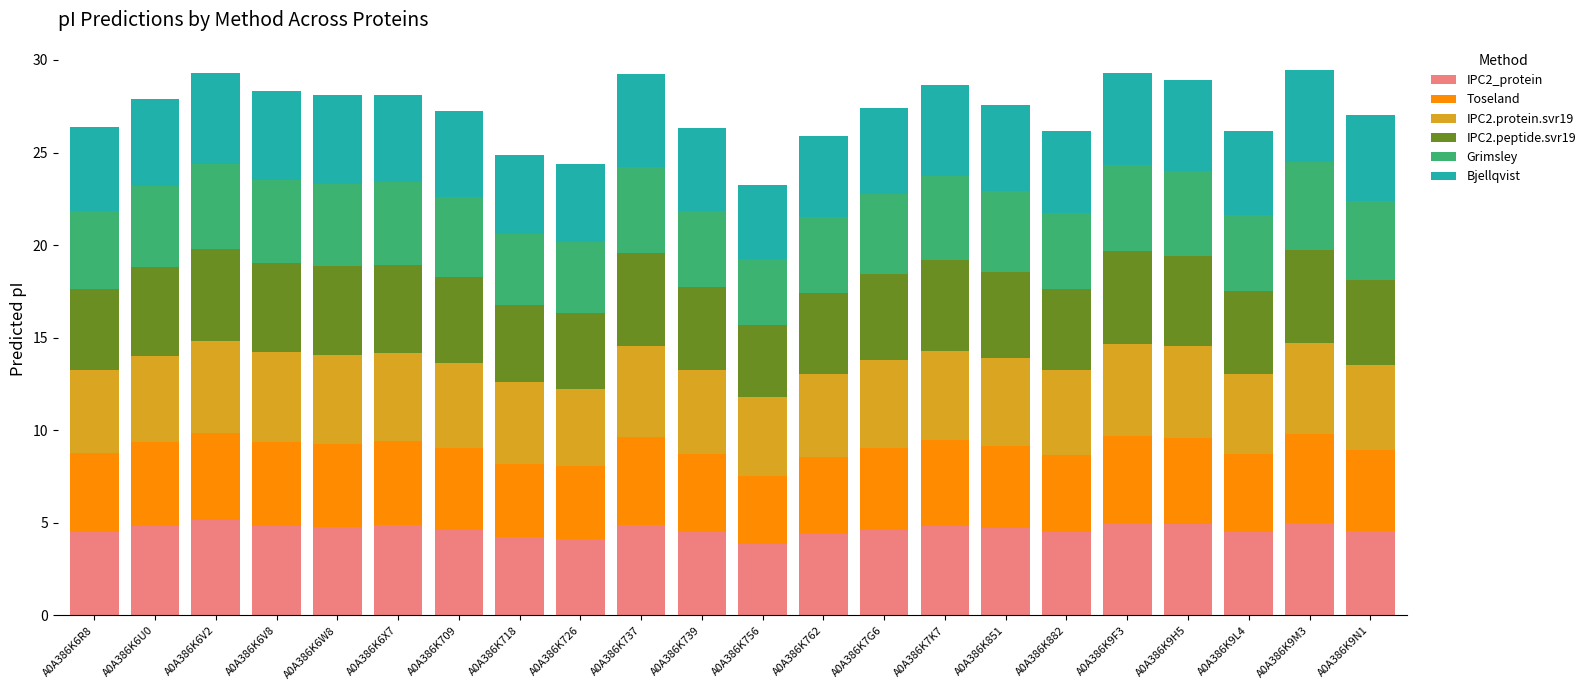

What is the difference between the maximum and second lowest values in the IPC2_protein series?

1.0